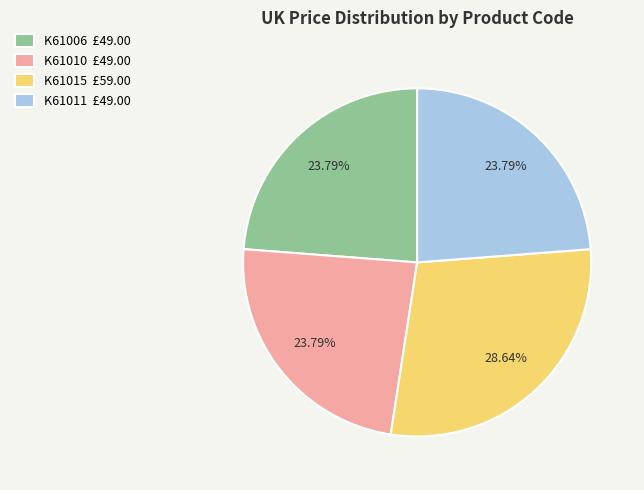

To the nearest percent, what is the combined percentage of K61006 and K61011?

48%